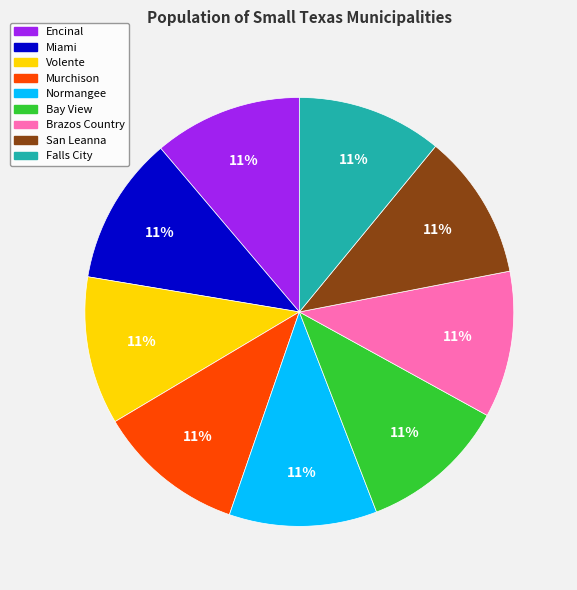

Does San Leanna represent more than half of the total?

No